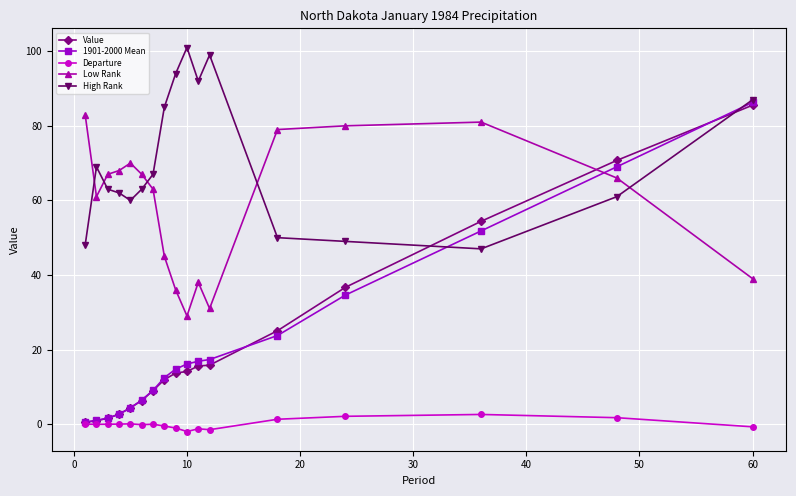

How many interior local valleys does the Low Rank series have?

3